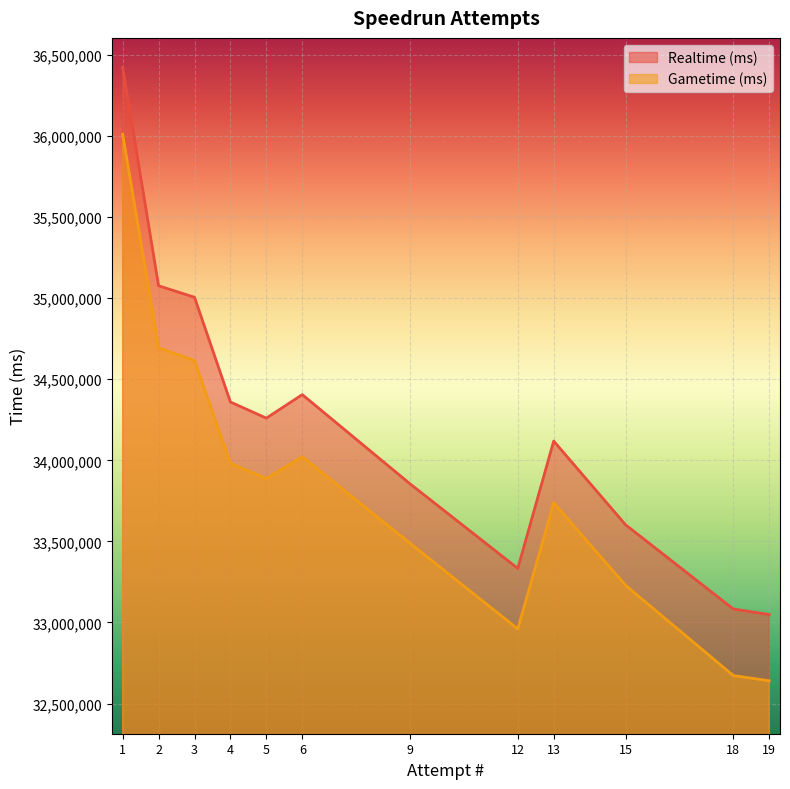

Which series has the largest total across all categories?

Realtime (ms)